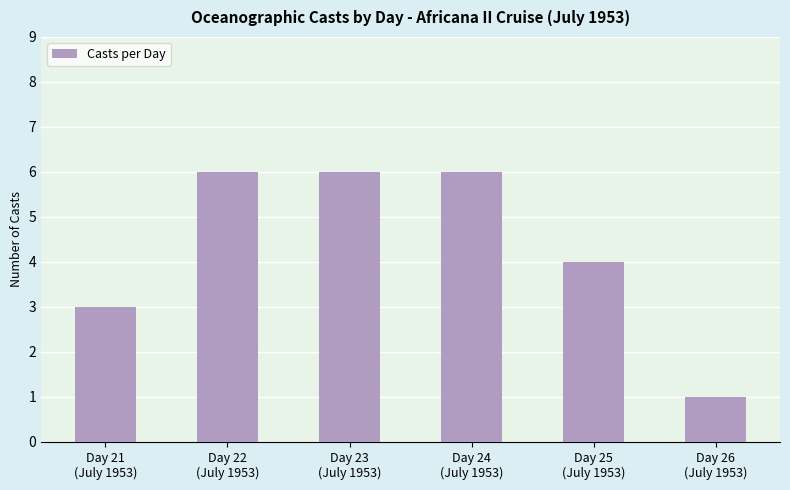

The value at Day 25
(July 1953) is 7. True or false?

False